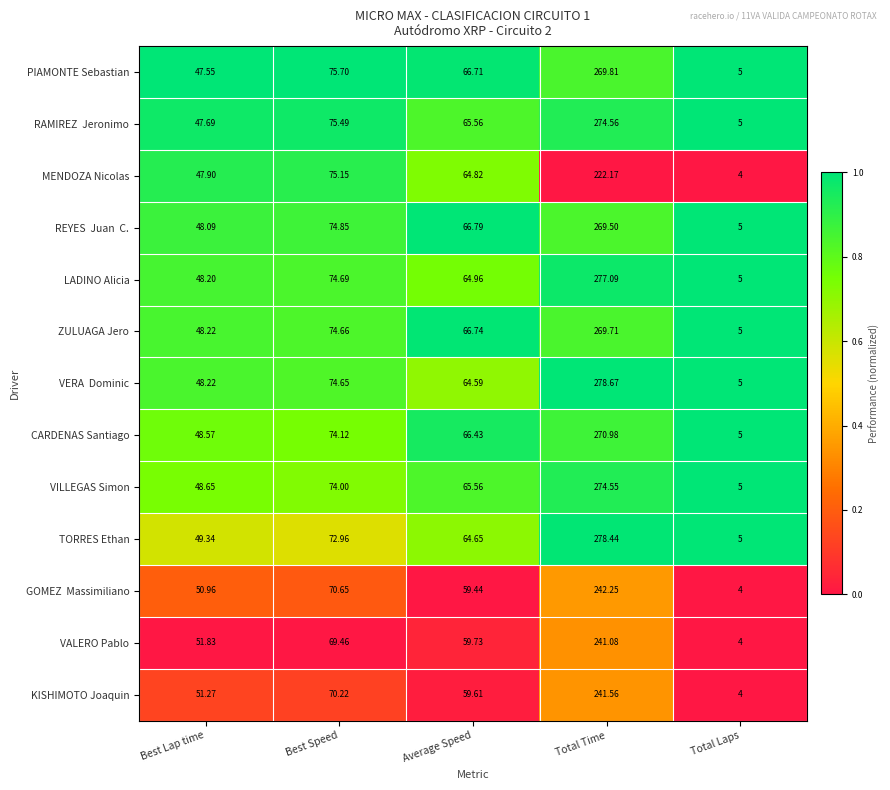

Where does the MENDOZA Nicolas series first go above 64?

Best Speed